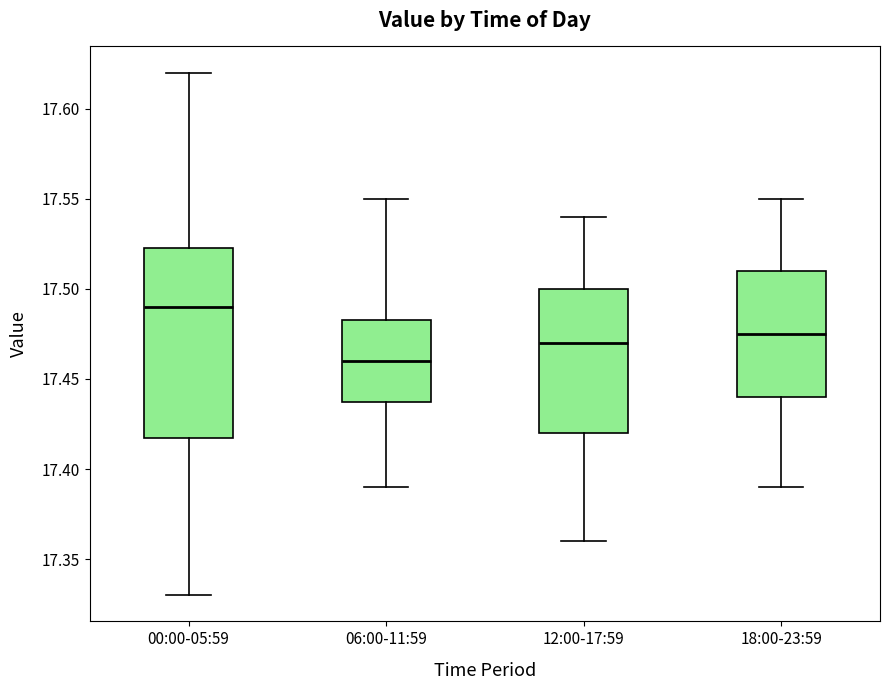

Which box has the lowest median line?

06:00-11:59